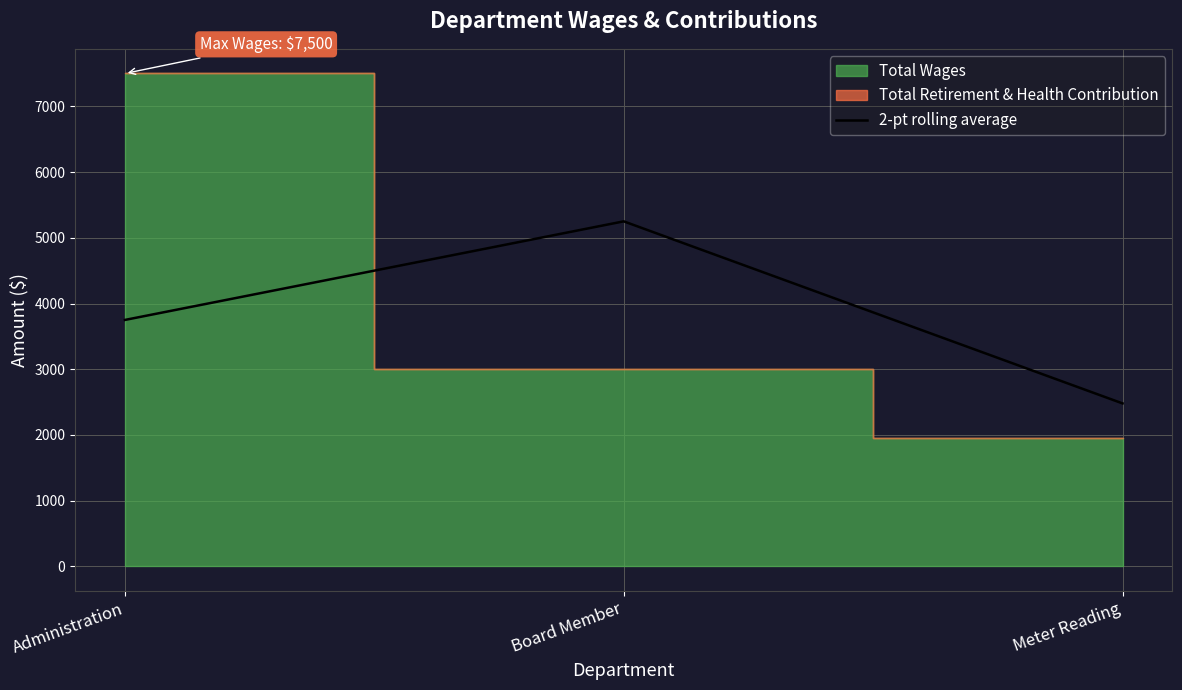

Between Board Member and Meter Reading, which is larger?

Board Member